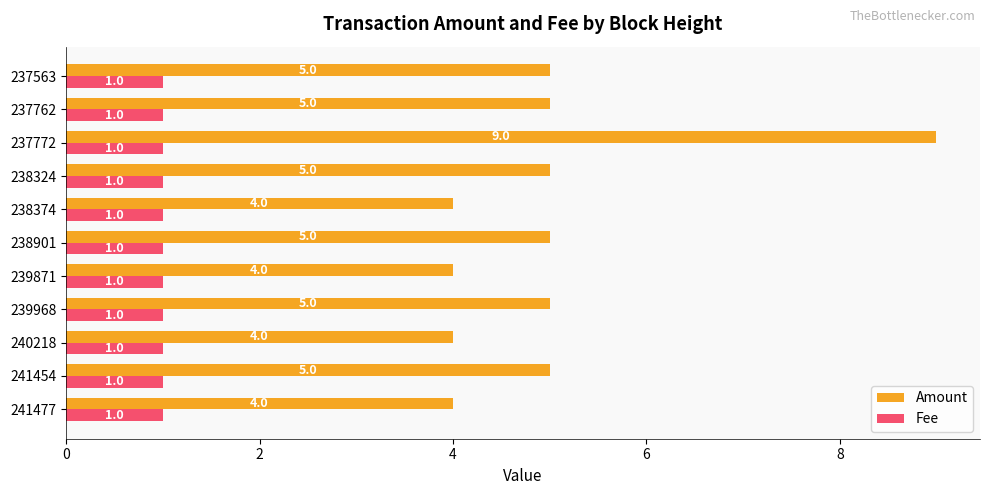

True or false: Amount has a value of 1 at 239871.

False